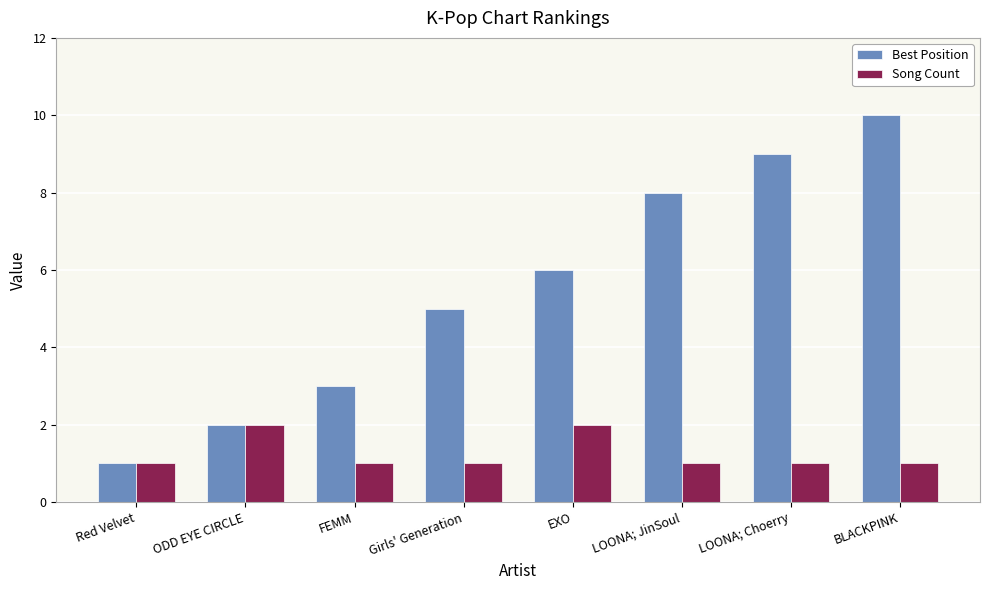

What is the value of the Song Count bar at the 3rd from the left?

1